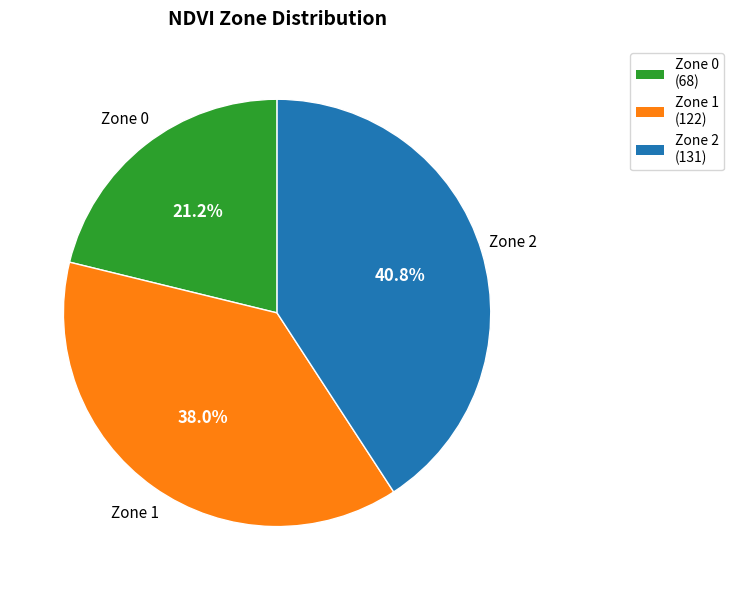

Count the number of slices in the pie.

3